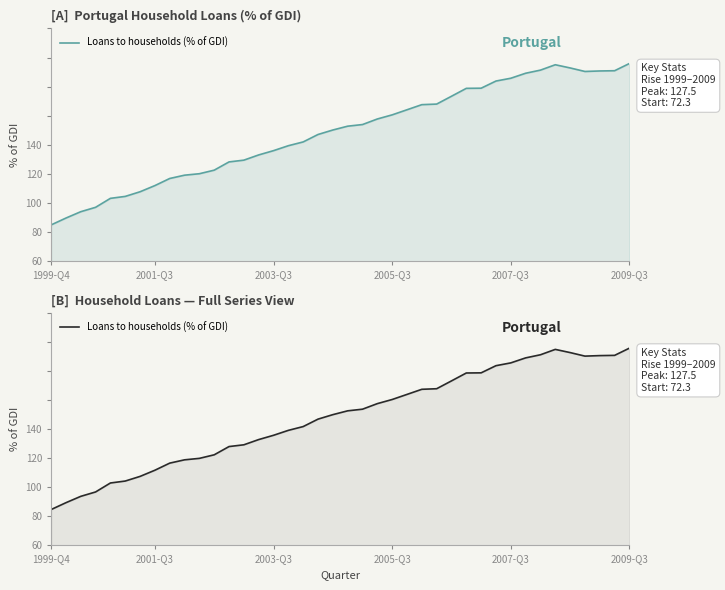

What is the maximum value shown in the chart?

127.9